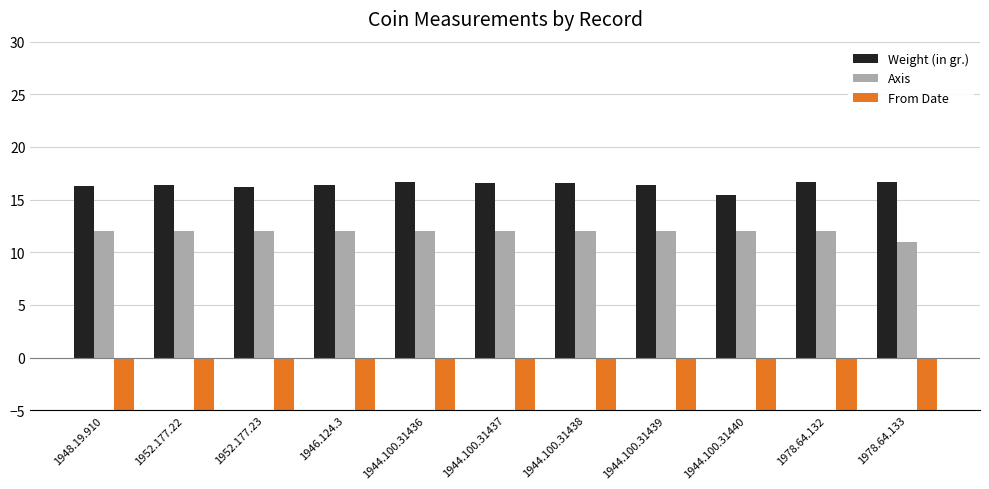

Reading right to left, transcribe all the data shown in this chart.

Weight (in gr.): 1978.64.133=16.7	1978.64.132=16.6	1944.100.31440=15.4	1944.100.31439=16.4	1944.100.31438=16.6	1944.100.31437=16.6	1944.100.31436=16.7	1946.124.3=16.4	1952.177.23=16.2	1952.177.22=16.4	1948.19.910=16.3
Axis: 1978.64.133=11.0	1978.64.132=12.0	1944.100.31440=12.0	1944.100.31439=12.0	1944.100.31438=12.0	1944.100.31437=12.0	1944.100.31436=12.0	1946.124.3=12.0	1952.177.23=12.0	1952.177.22=12.0	1948.19.910=12.0
From Date: 1978.64.133=-188.0	1978.64.132=-188.0	1944.100.31440=-188.0	1944.100.31439=-188.0	1944.100.31438=-188.0	1944.100.31437=-188.0	1944.100.31436=-188.0	1946.124.3=-188.0	1952.177.23=-188.0	1952.177.22=-188.0	1948.19.910=-188.0